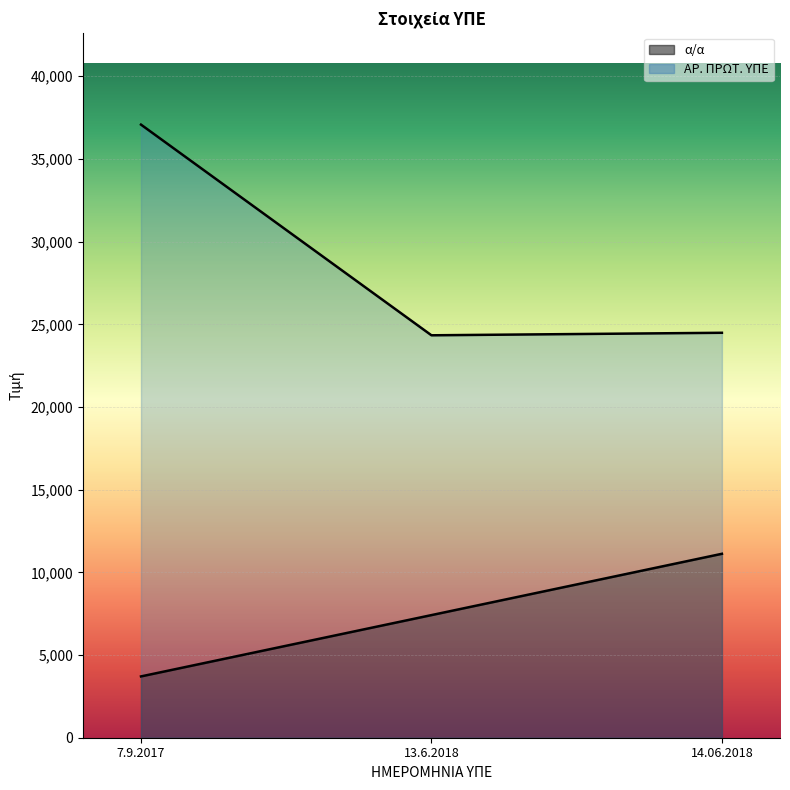

List the labels in order of α/α value, smallest first.

7.9.2017, 13.6.2018, 14.06.2018